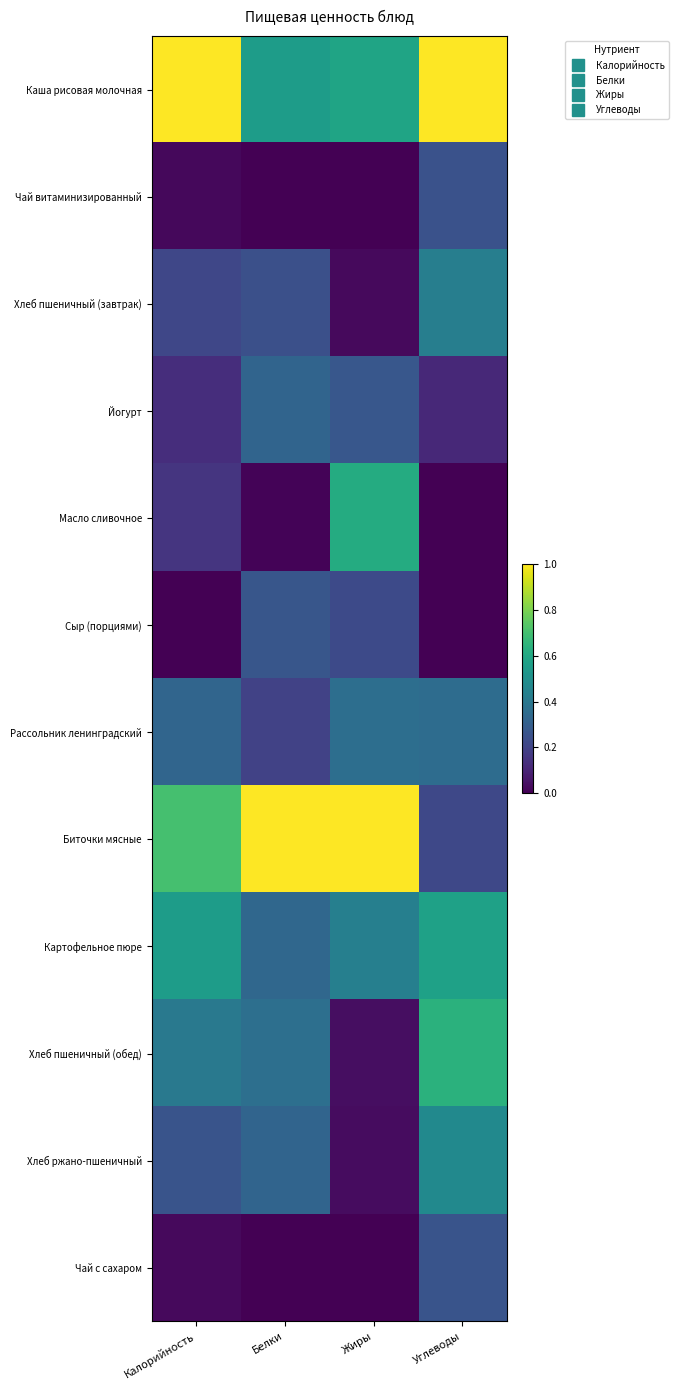

At Углеводы, list the series in order from largest to smallest.

Каша рисовая молочная, Хлеб пшеничный (обед), Картофельное пюре, Хлеб ржано-пшеничный, Хлеб пшеничный (завтрак), Рассольник ленинградский, Чай с сахаром, Чай витаминизированный, Биточки мясные, Йогурт, Масло сливочное, Сыр (порциями)